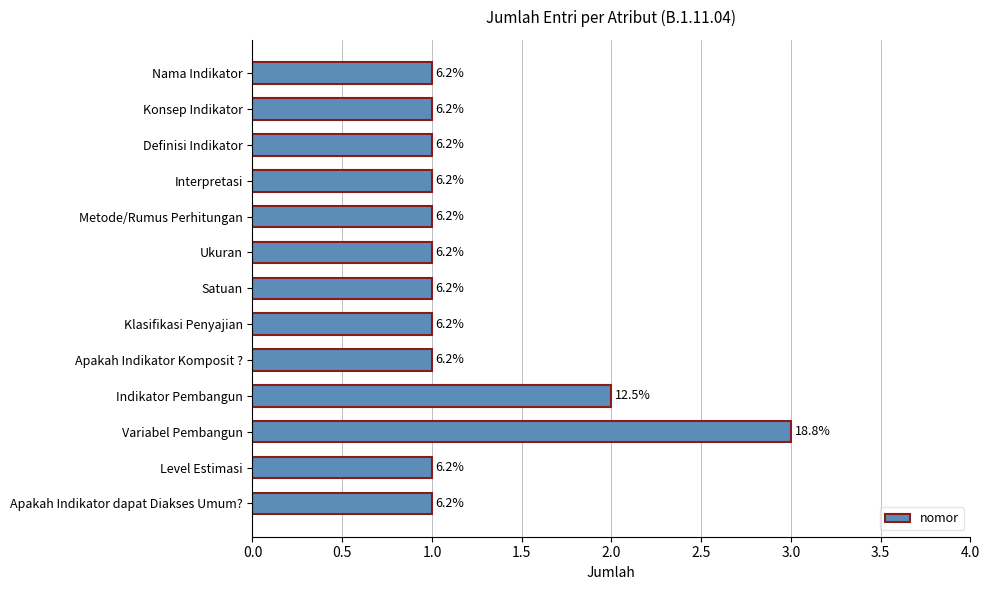

Are the bars horizontal?

Yes